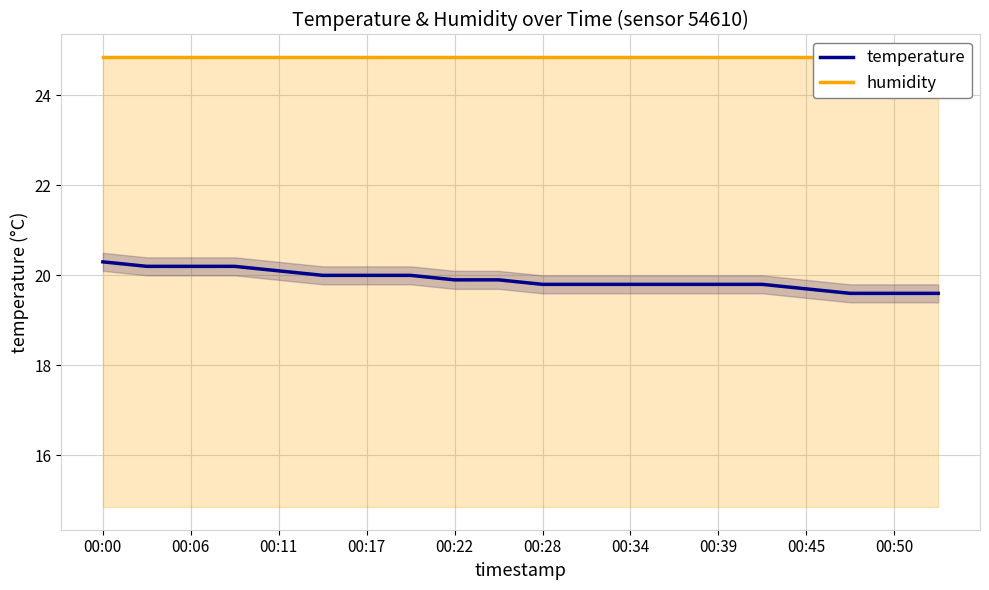

What is the sum of all humidity values?

497.0